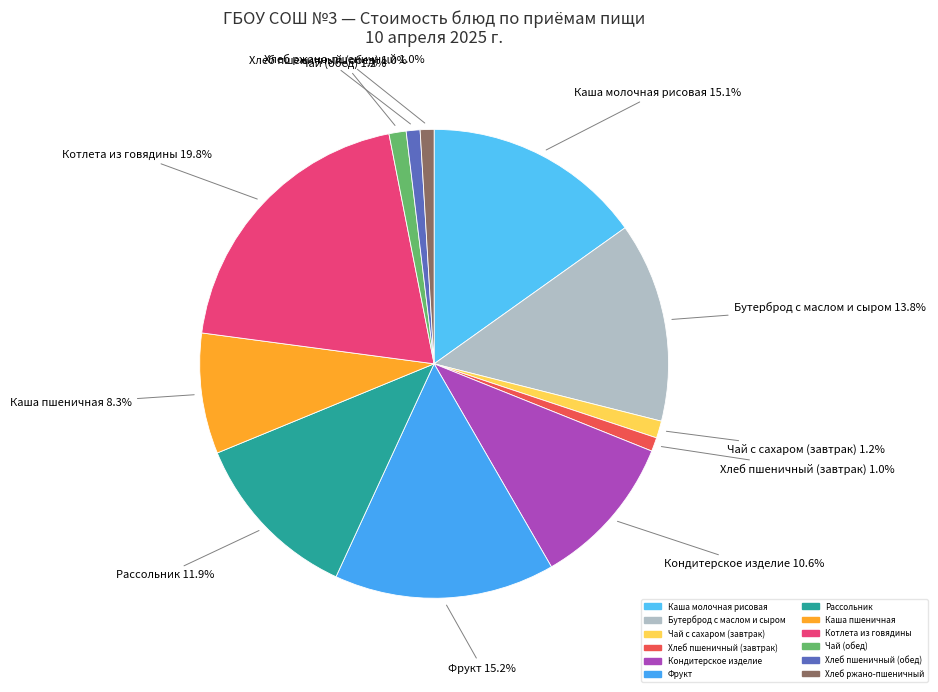

Between Каша пшеничная and Фрукт, which is larger?

Фрукт